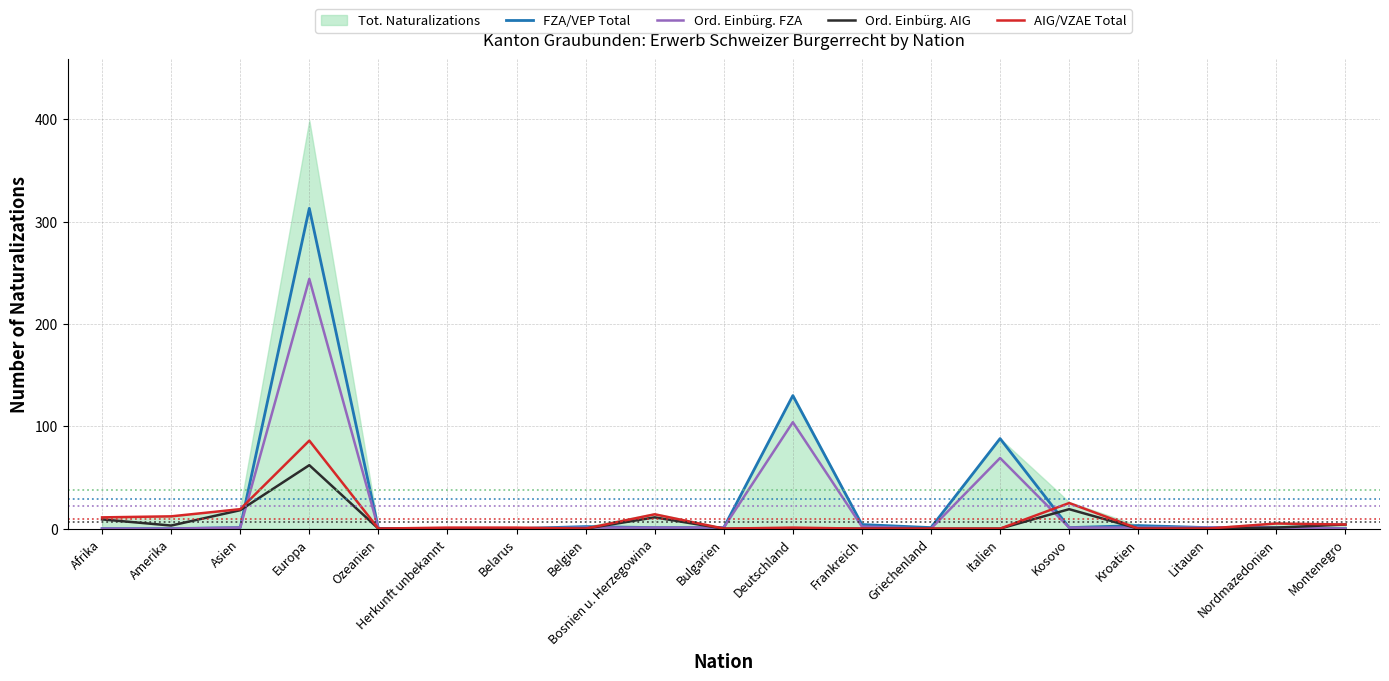

After their last crossing, which series has the higher values: AIG/VZAE Total or Ord. Einbürg. FZA?

AIG/VZAE Total